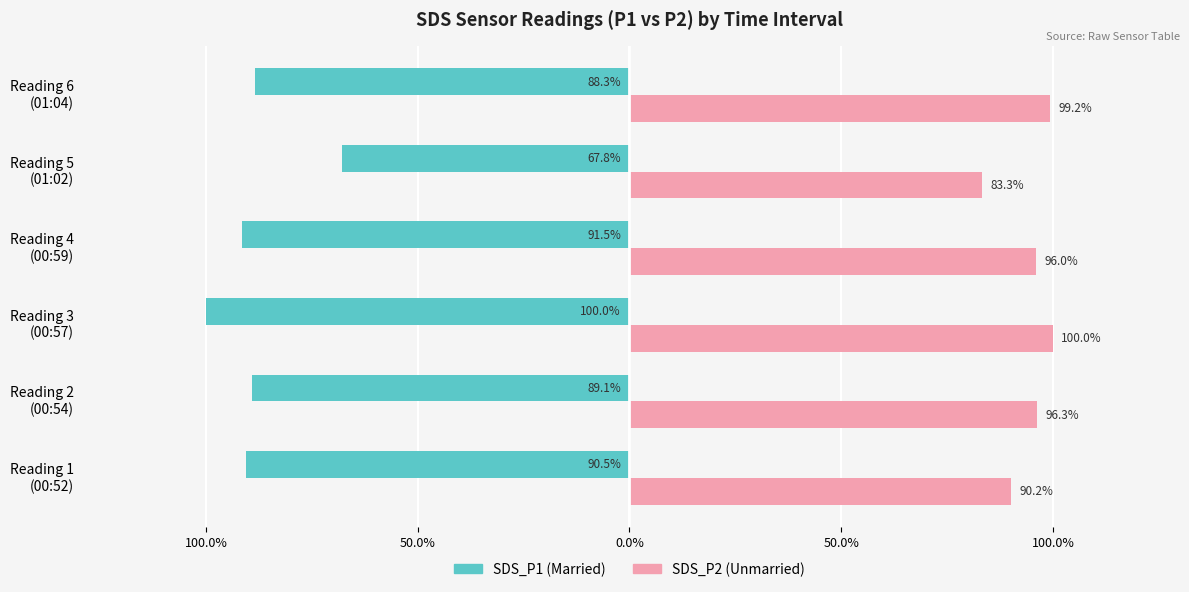

What are all the series names shown in the legend?

SDS_P1 (Married), SDS_P2 (Unmarried)